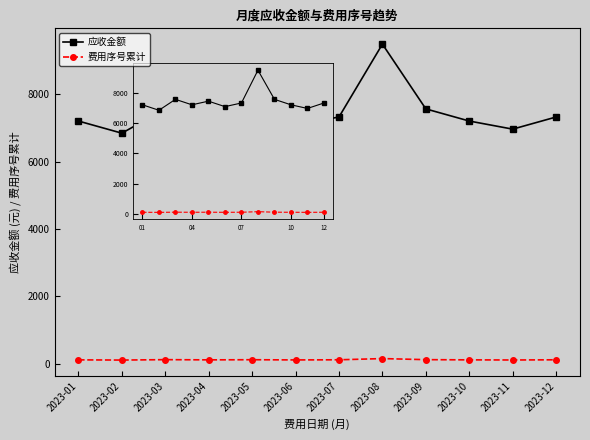

Between 2023-08 and 2023-09, which series saw the biggest shift?

应收金额